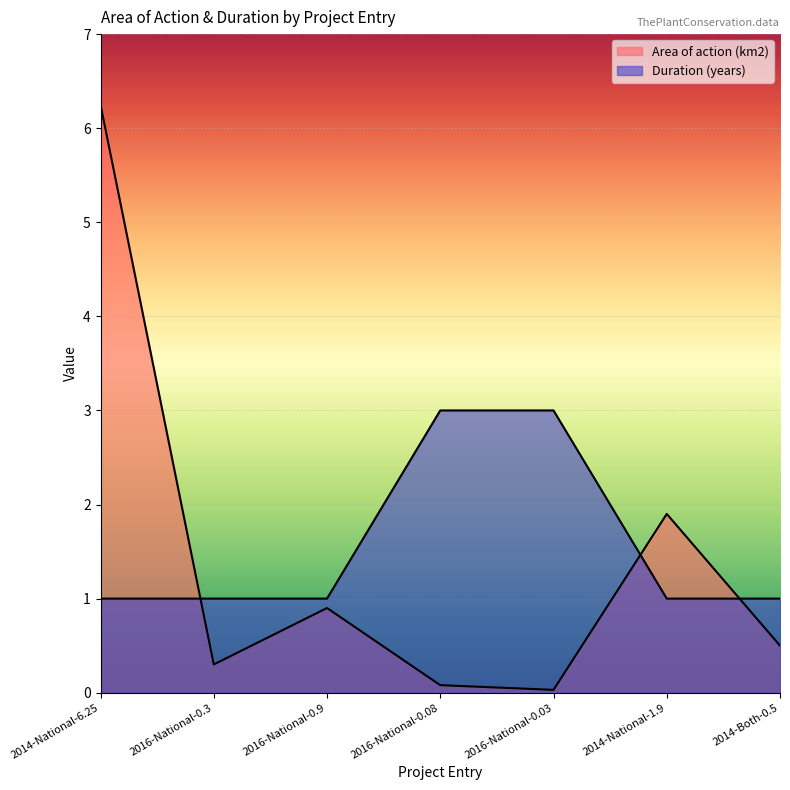

True or false: Area of action (km2) and Duration (years) intersect in this chart.

True